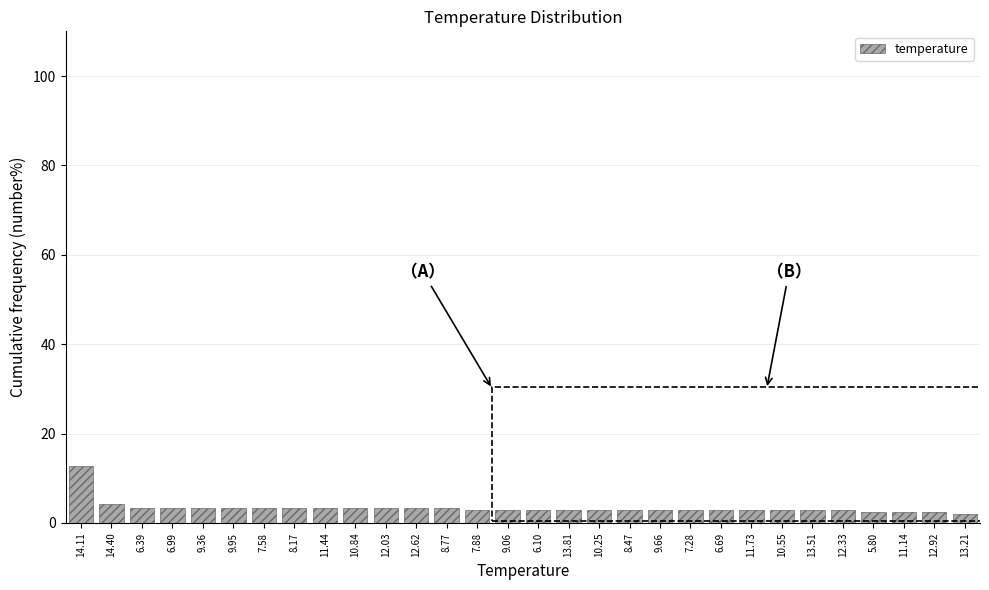

Reading right to left, transcribe all the data shown in this chart.

1.9	2.4	2.4	2.4	2.9	2.9	2.9	2.9	2.9	2.9	2.9	2.9	2.9	2.9	2.9	2.9	2.9	3.3	3.3	3.3	3.3	3.3	3.3	3.3	3.3	3.3	3.3	3.3	4.3	12.9